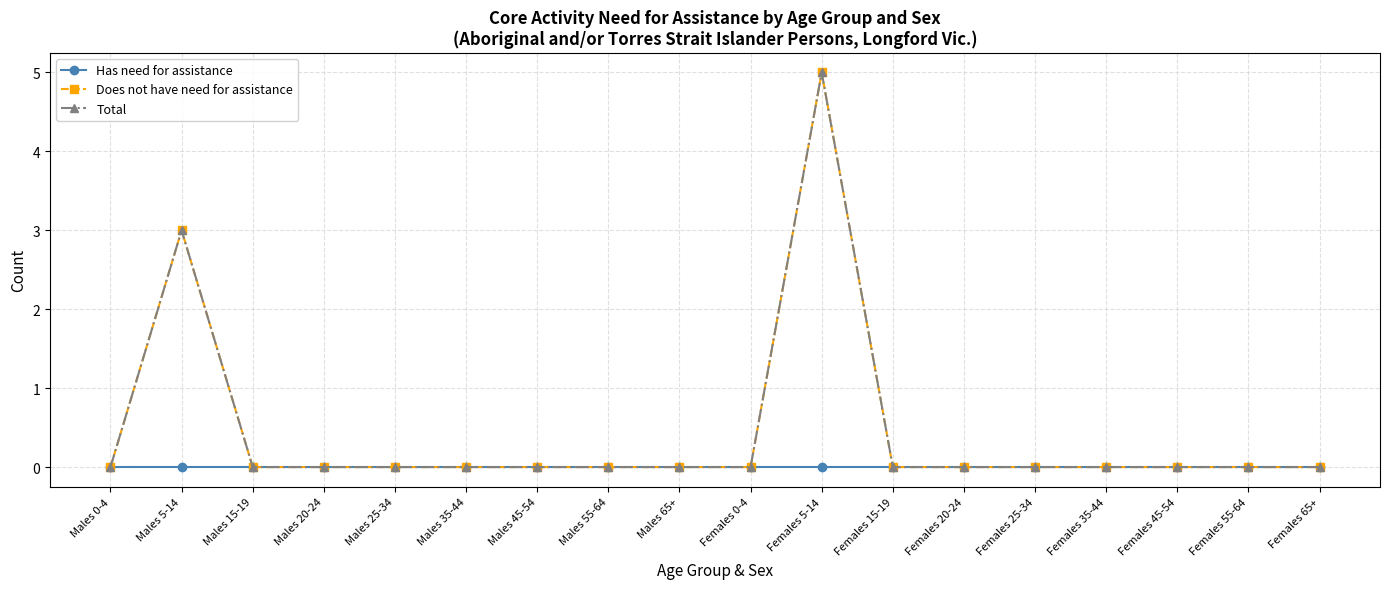

At which label is Total closest to 2?

Males 5-14